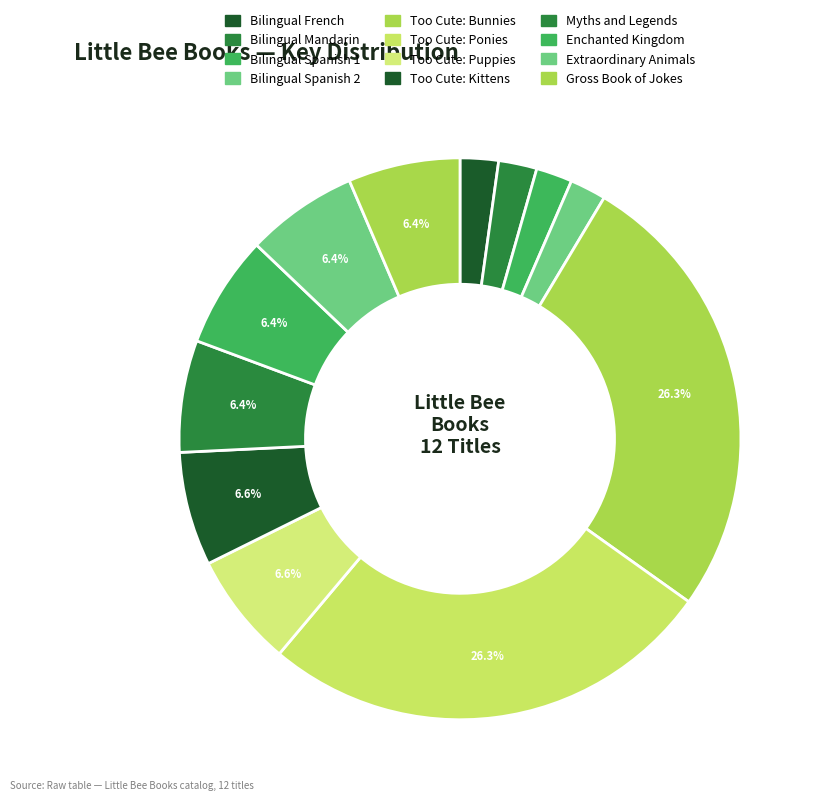

To the nearest percent, what is the difference between the largest and smallest slice percentages?

24%